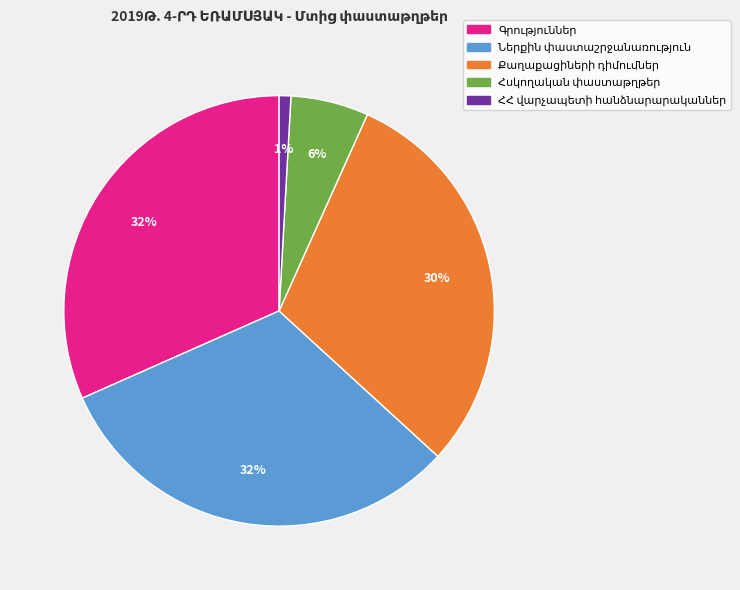

To the nearest percent, what is the difference between the largest and smallest slice percentages?

31%